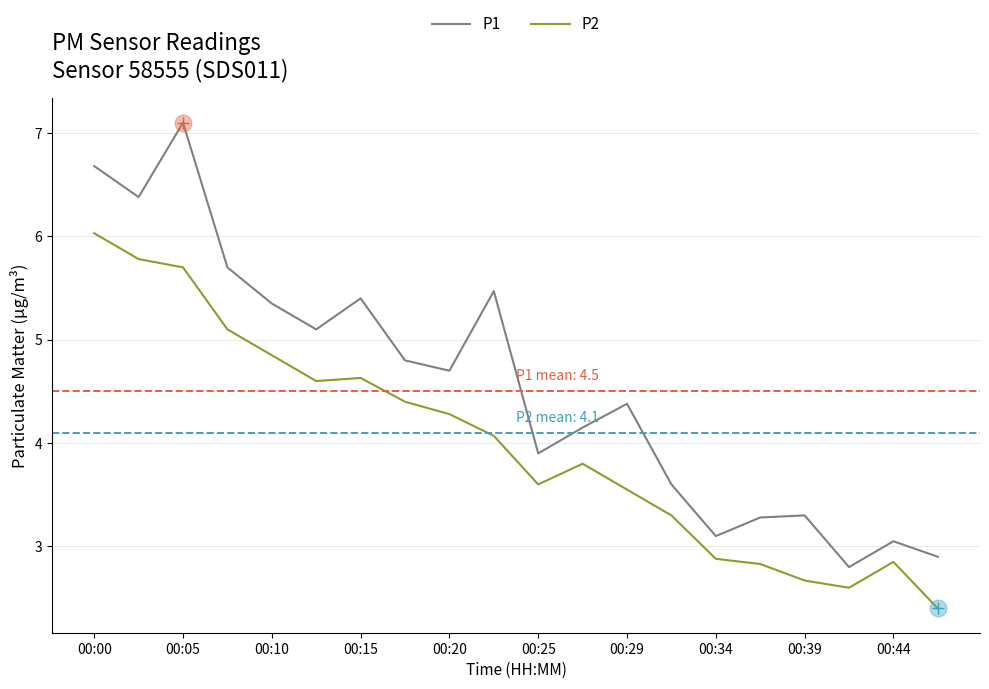

List the series in order of their overall mean, highest first.

P1, P2